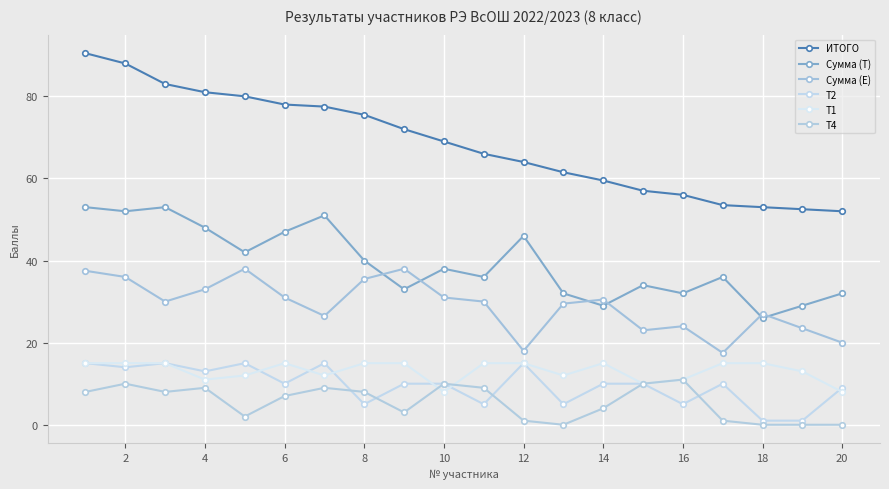

Does the chart display data point markers on the line(s)?

Yes